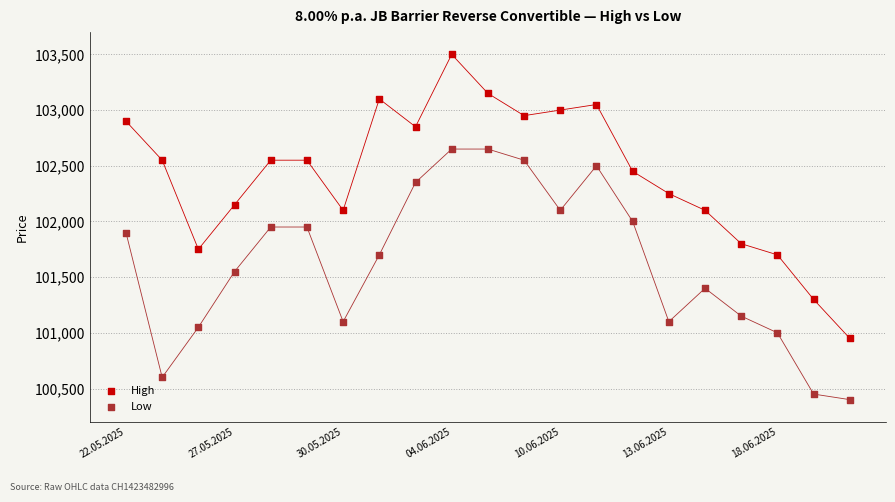

Which series has the widest spread of Y values?

High